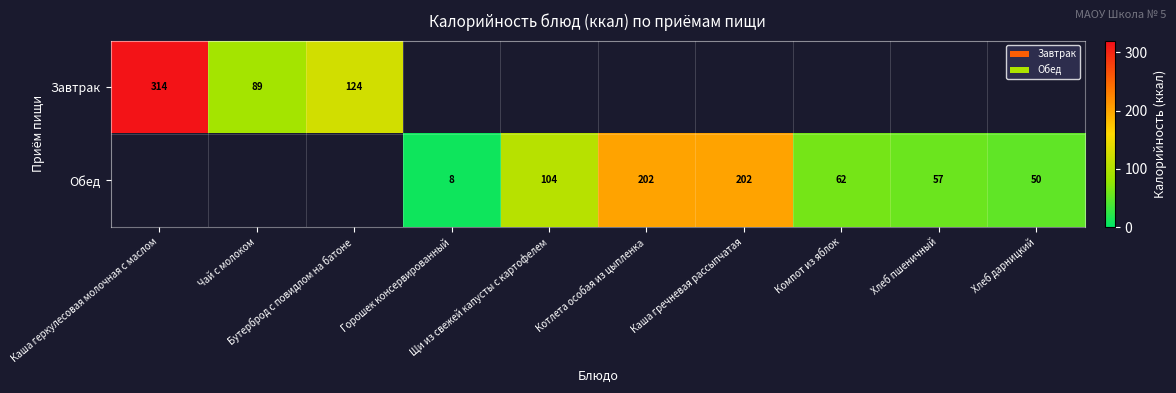

How many distinct data groups are displayed?

2